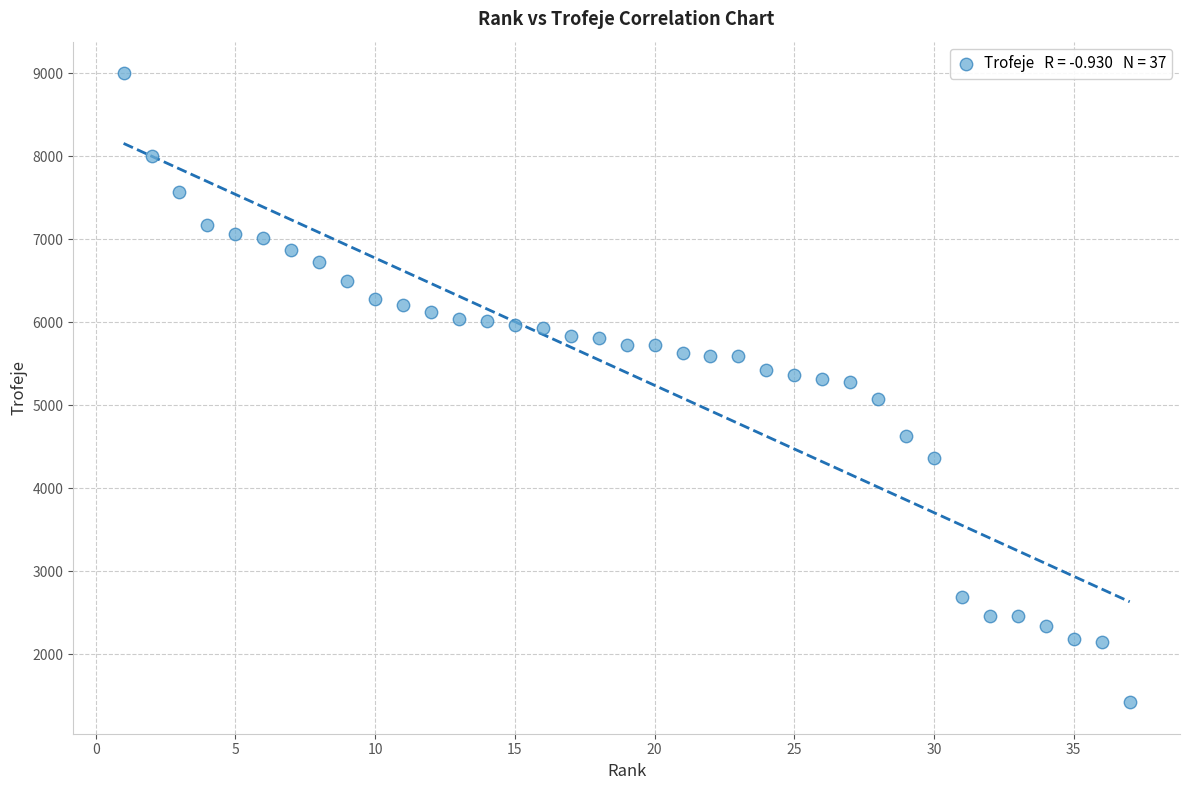

What is the range of Y values (max minus min)?

7579